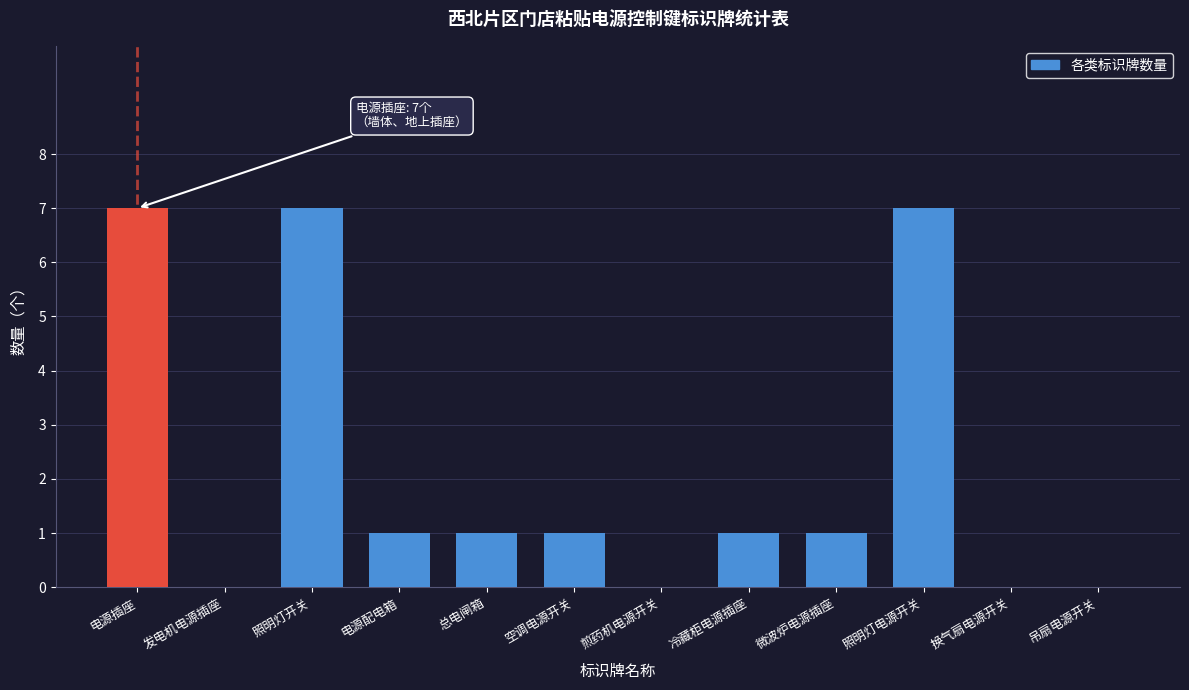

Reading left to right, list all the values displayed in this chart.

电源插座=7	发电机电源插座=0	照明灯开关=7	电源配电箱=1	总电闸箱=1	空调电源开关=1	煎药机电源开关=0	冷藏柜电源插座=1	微波炉电源插座=1	照明灯电源开关=7	换气扇电源开关=0	吊扇电源开关=0